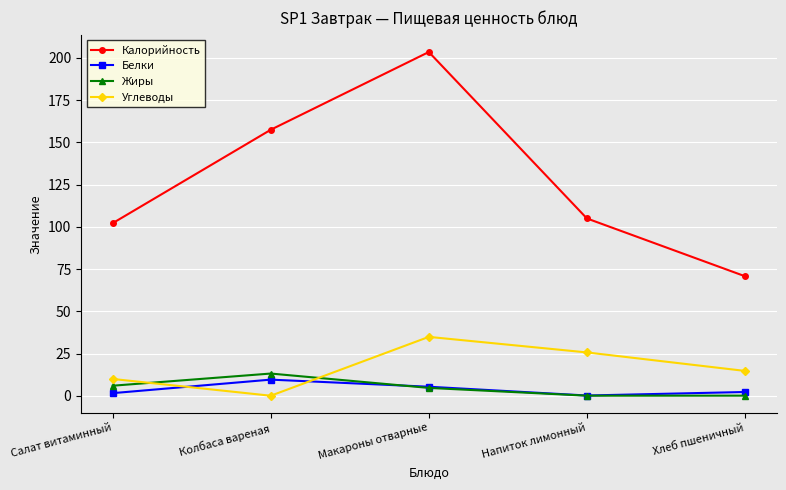

Which series has the largest range (max minus min)?

Калорийность